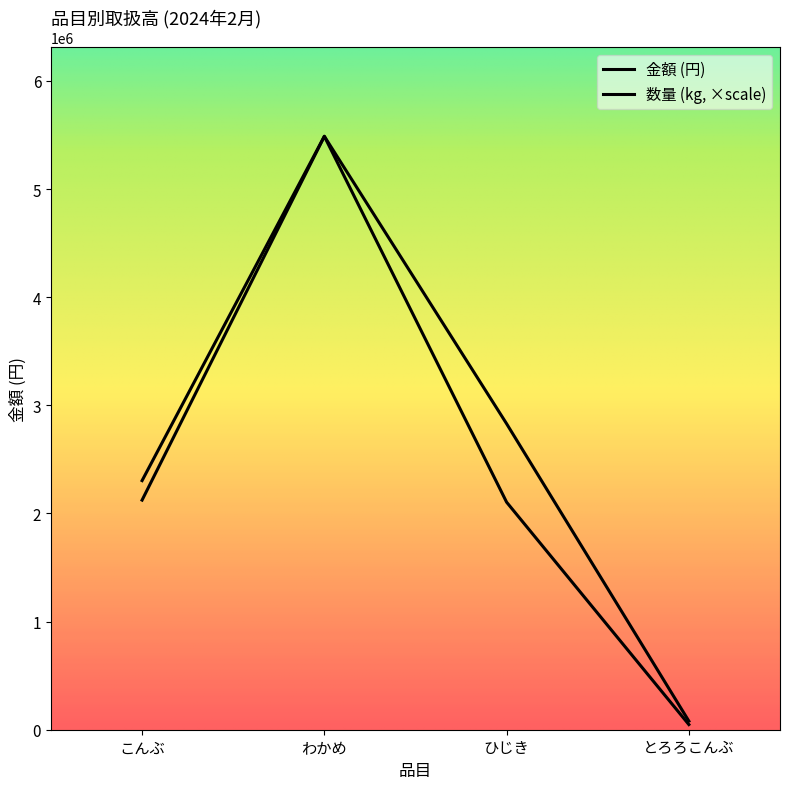

How many data points in 数量 are above 2123698?

2